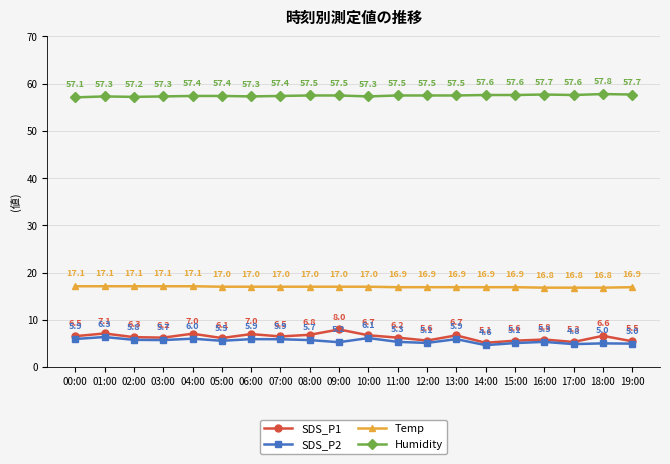

What is the lowest value of the Temp series?

16.8